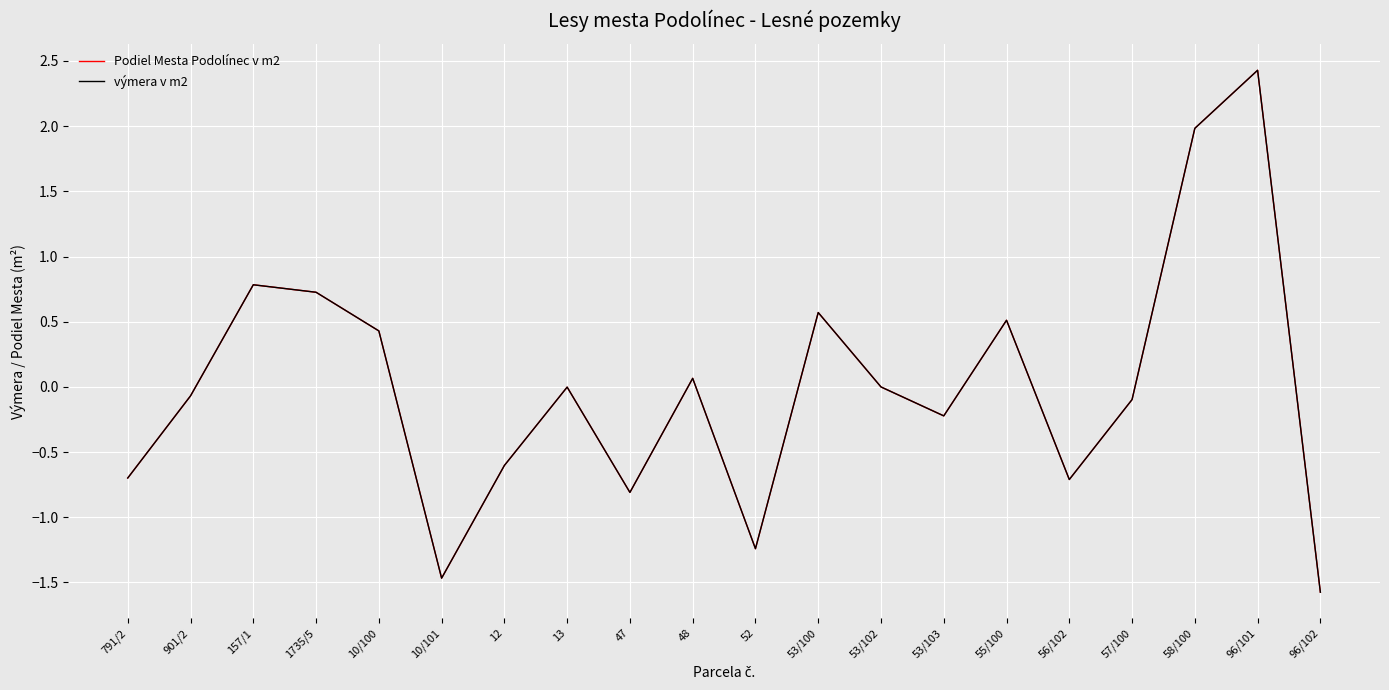

Which has a higher value, 96/101 or 96/102?

96/101